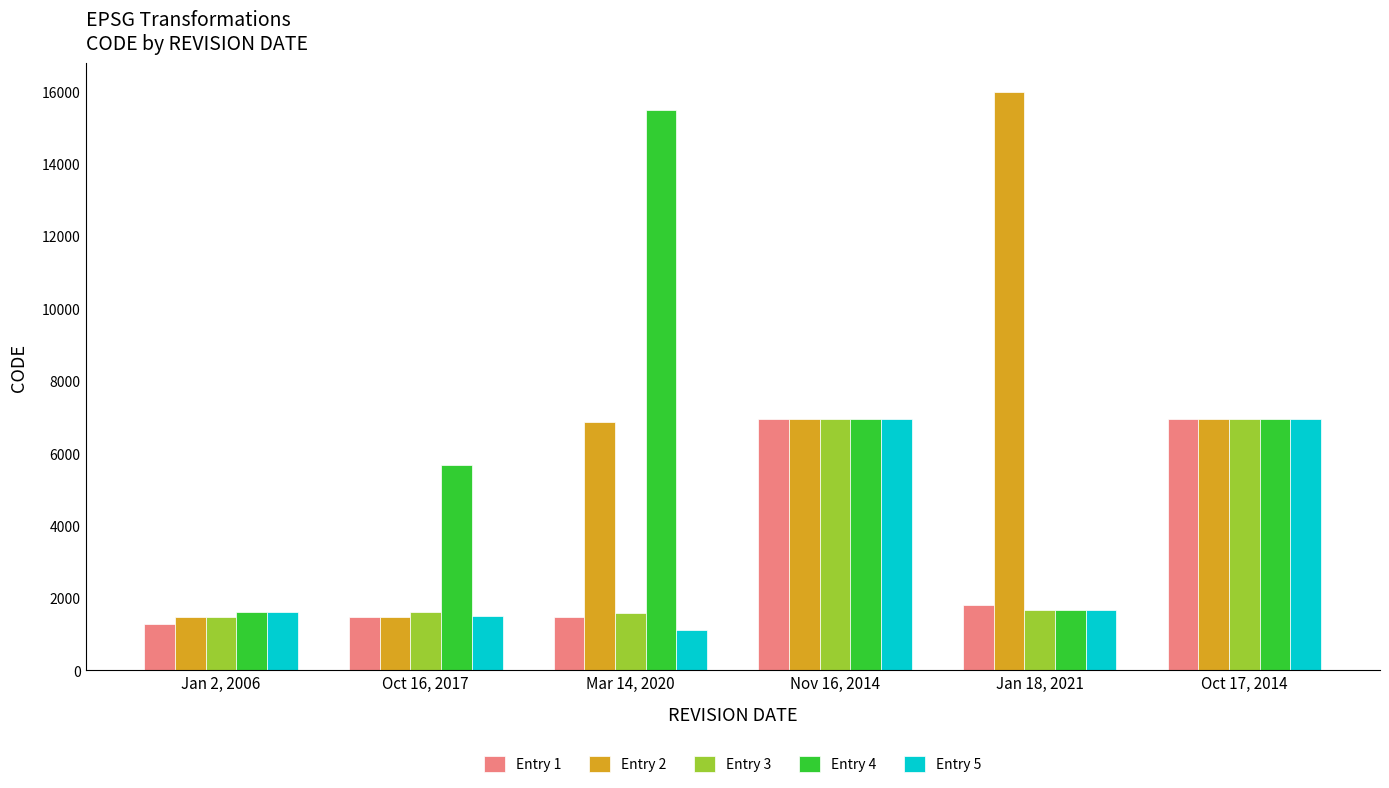

How many groups of bars are there?

6